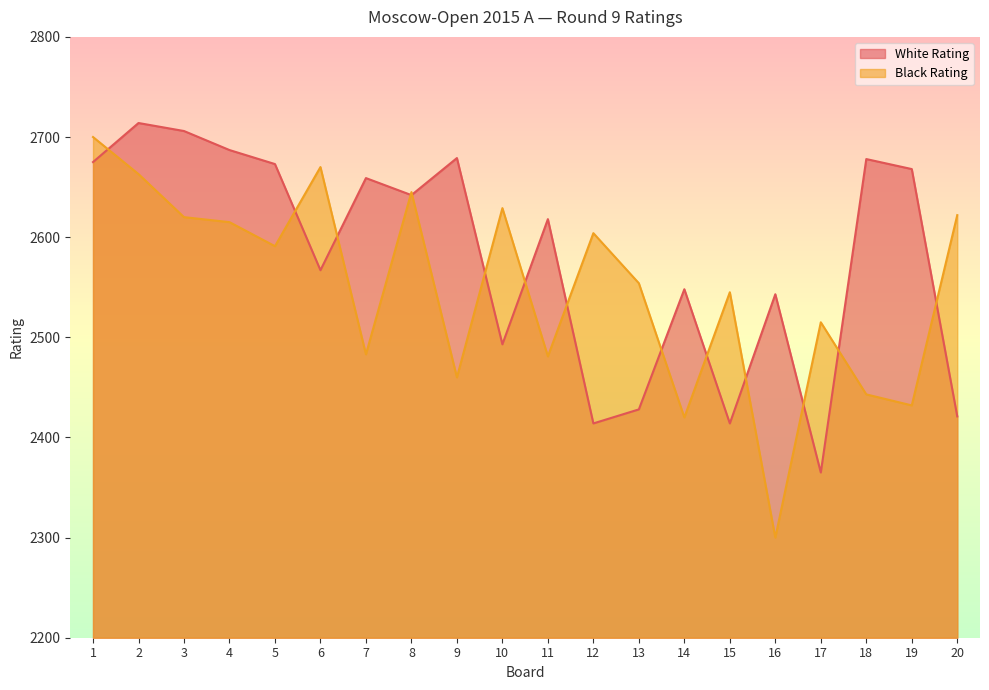

How many lines are shown in the chart?

2